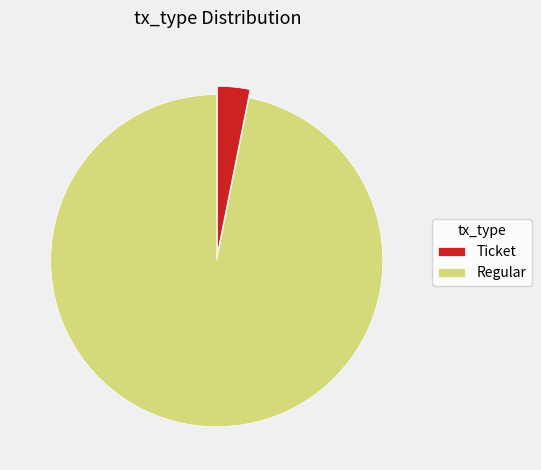

True or false: Ticket accounts for 13% of the total.

False